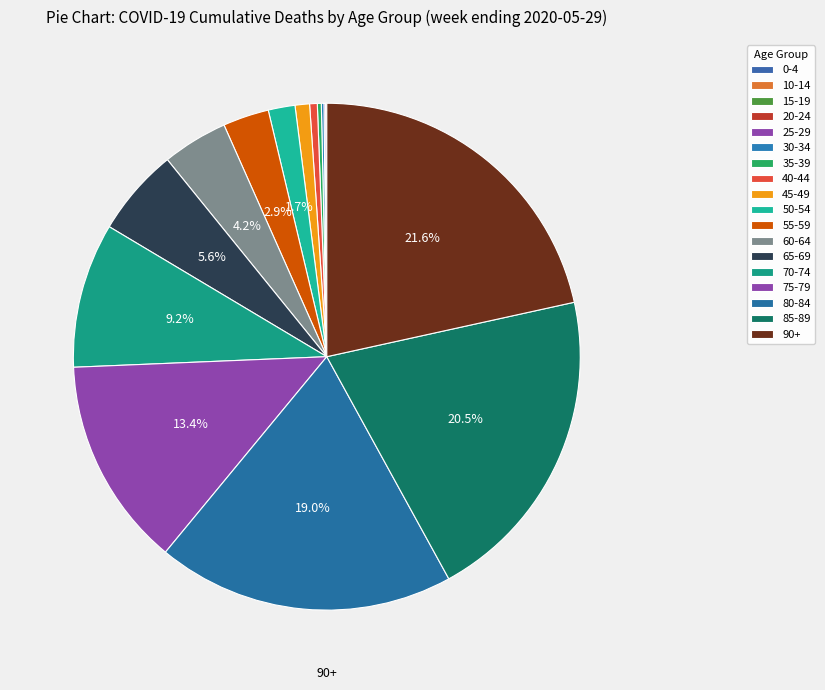

What is the change in value from 80-84 to 85-89?

+684